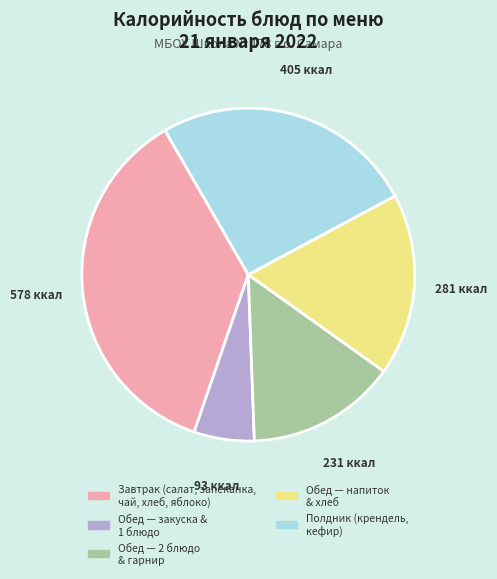

Is there a majority slice in this chart?

No